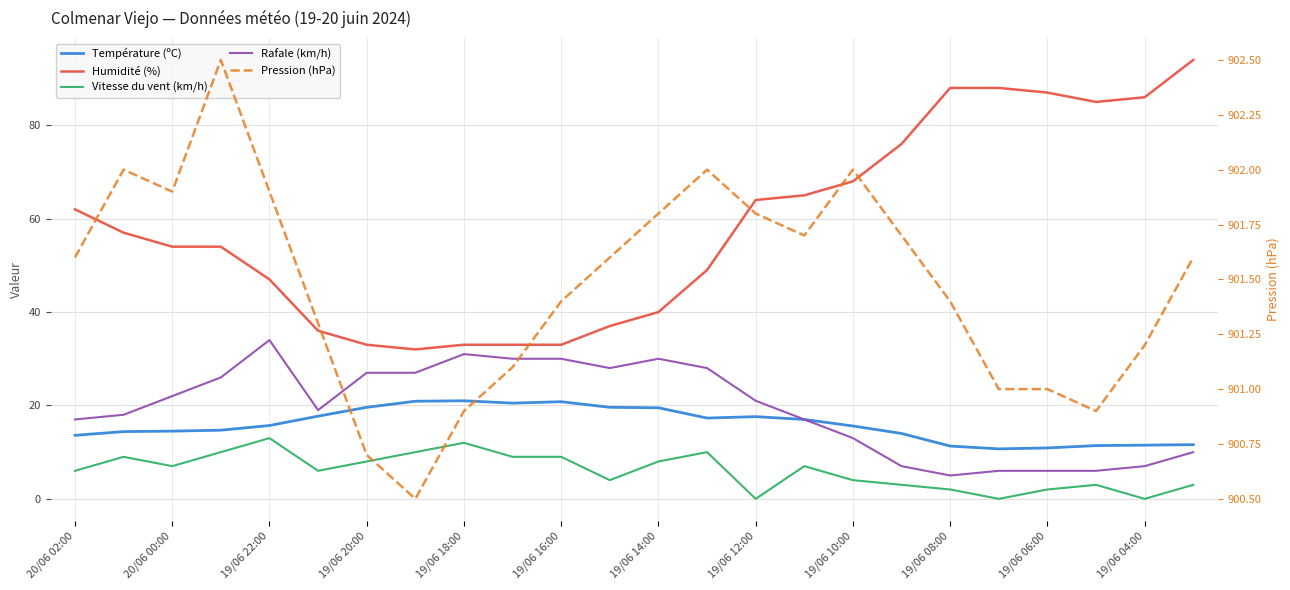

What are all the series names shown in the legend?

Température (ºC), Humidité (%), Vitesse du vent (km/h), Rafale (km/h), Pression (hPa)